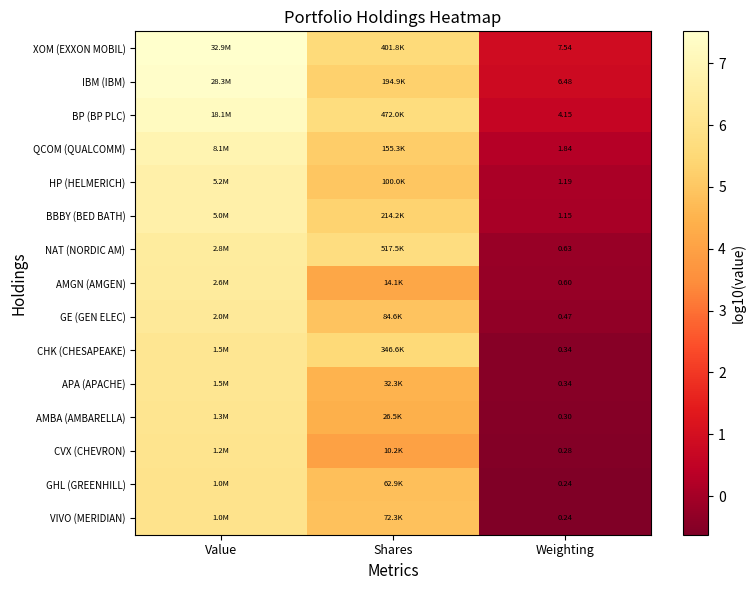

Is the value of BBBY (BED BATH) at Weighting greater than the value of AMGN (AMGEN) at Weighting?

Yes